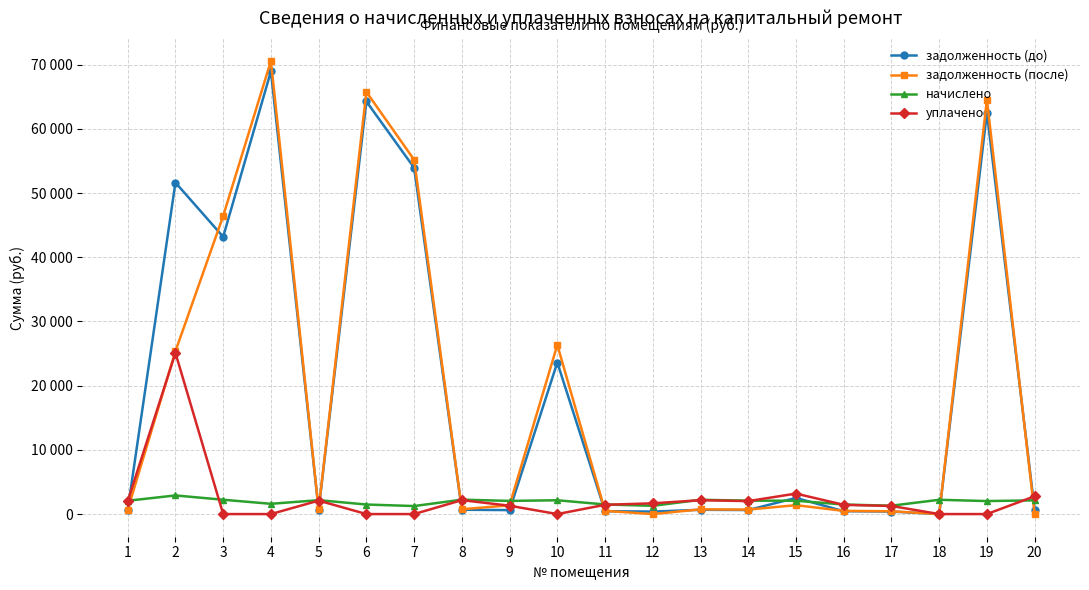

Does the chart have visible grid lines?

Yes